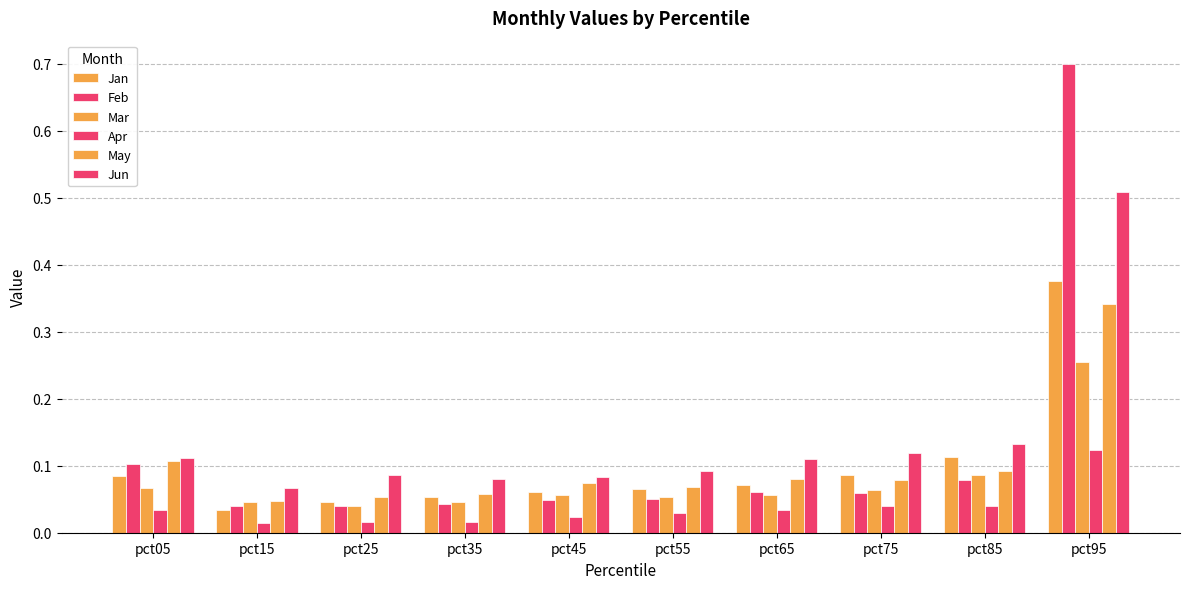

How many bars are there in each group?

6